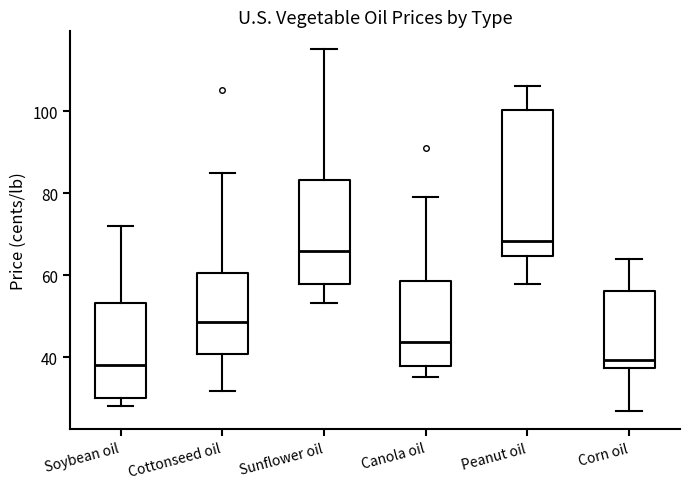

Which box is the tallest, from its lower edge to its upper edge?

Peanut oil